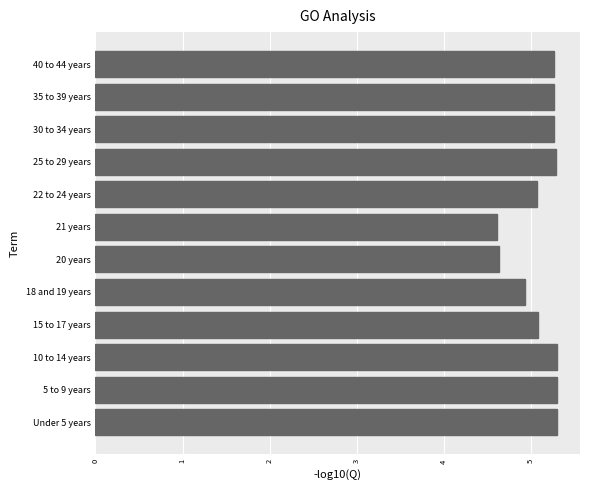

Which has a higher value, 18 and 19 years or 40 to 44 years?

40 to 44 years